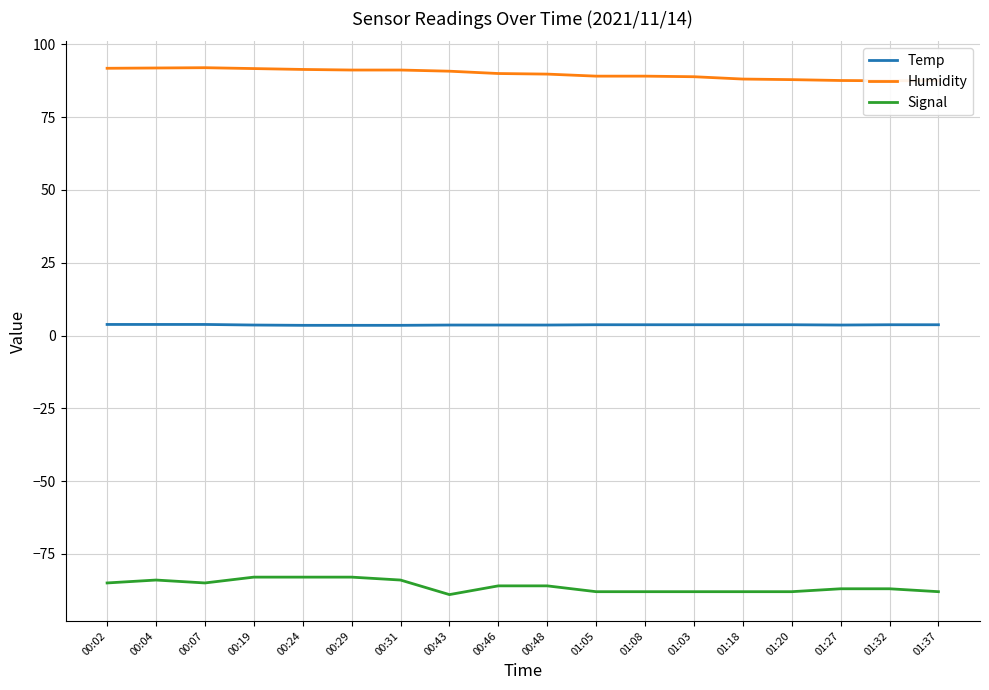

Reading right to left, transcribe all the data shown in this chart.

Temp: 3.7	3.7	3.6	3.7	3.7	3.7	3.7	3.7	3.6	3.6	3.6	3.5	3.5	3.5	3.6	3.8	3.8	3.8
Humidity: 87.6	87.5	87.6	87.9	88.1	88.9	89.1	89.1	89.8	90.0	90.8	91.2	91.2	91.4	91.7	92.0	91.9	91.8
Signal: -88.0	-87.0	-87.0	-88.0	-88.0	-88.0	-88.0	-88.0	-86.0	-86.0	-89.0	-84.0	-83.0	-83.0	-83.0	-85.0	-84.0	-85.0